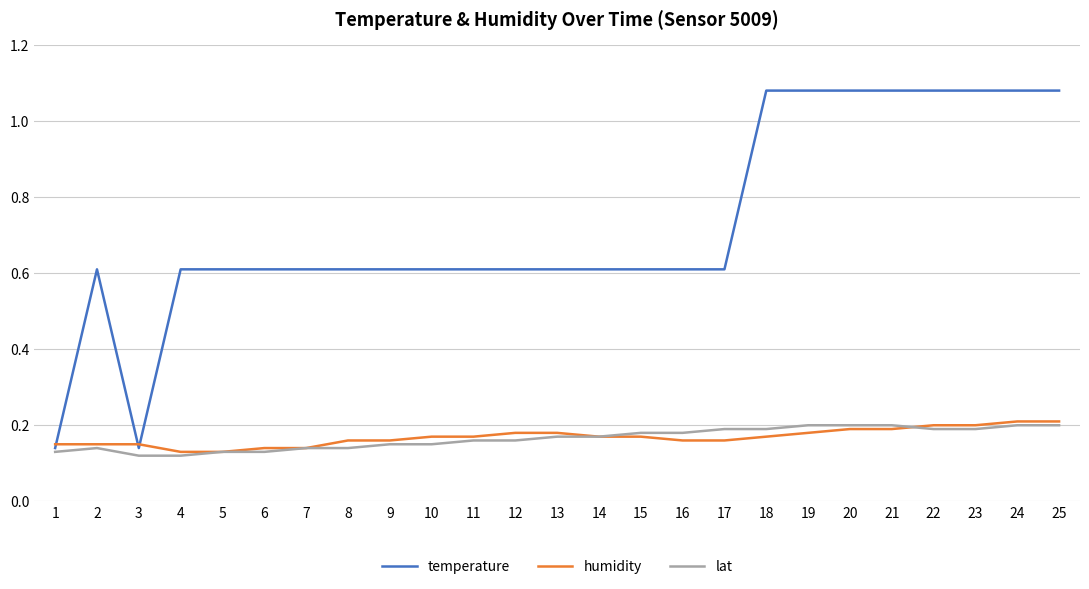

What is the spread (max minus min) of values at 11?

0.4